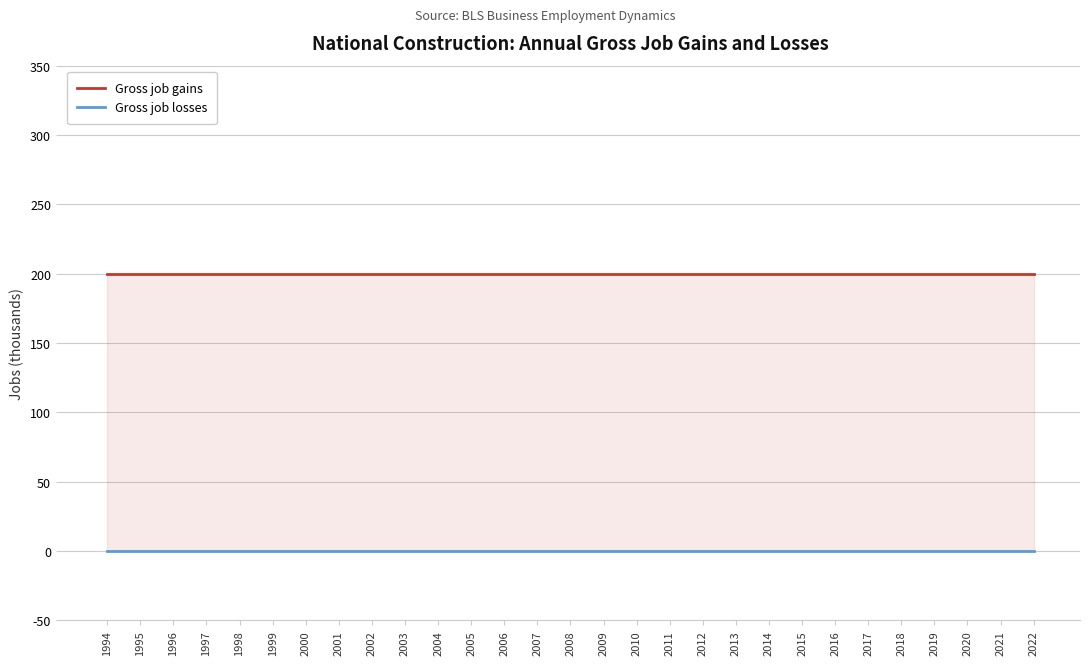

What is the difference between the highest and lowest values at 2019?

200